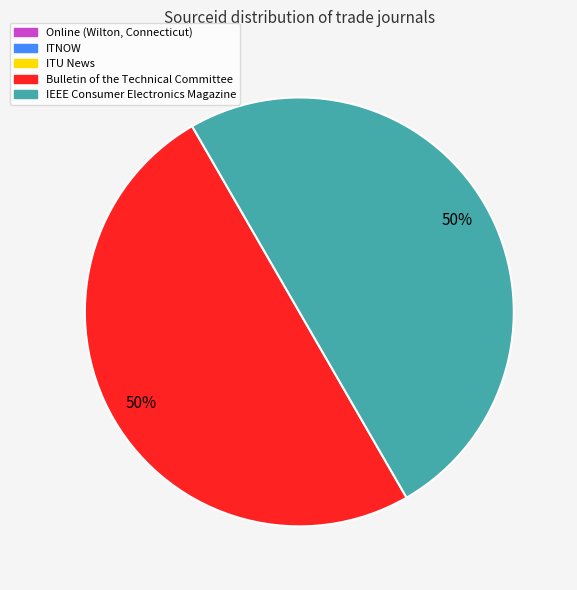

Is it true that Bulletin of the Technical Committee is 50% of the pie?

True